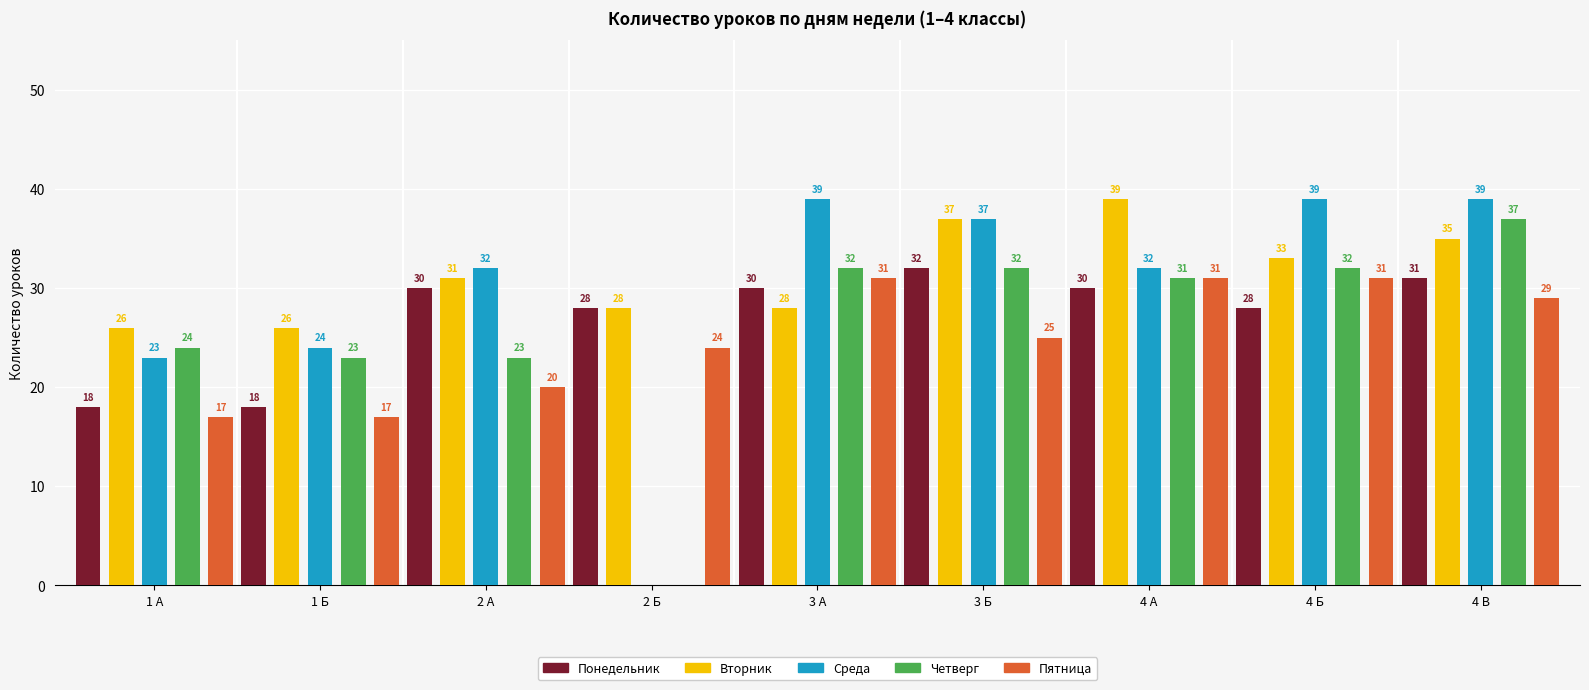

What is the maximum value shown in the chart?

39